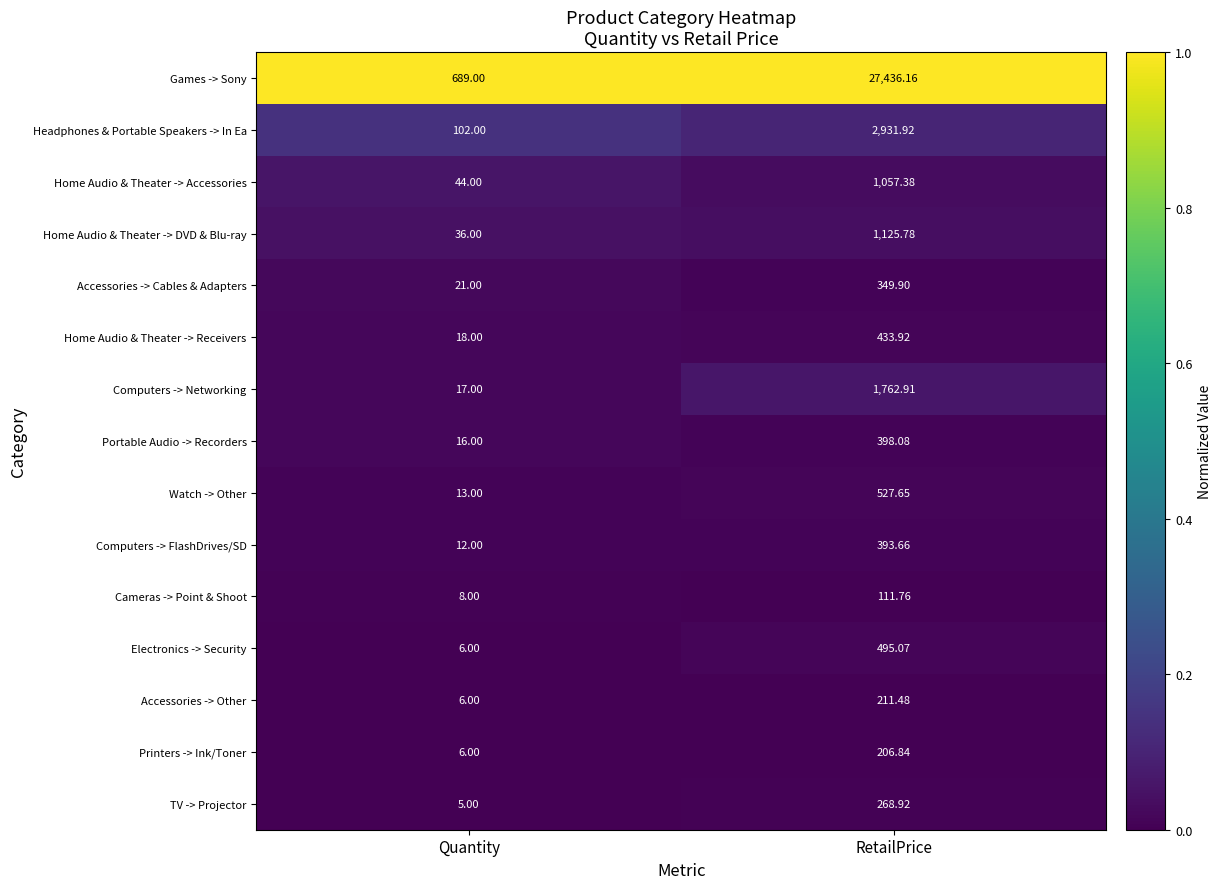

Which series has the largest total across all categories?

Games -> Sony